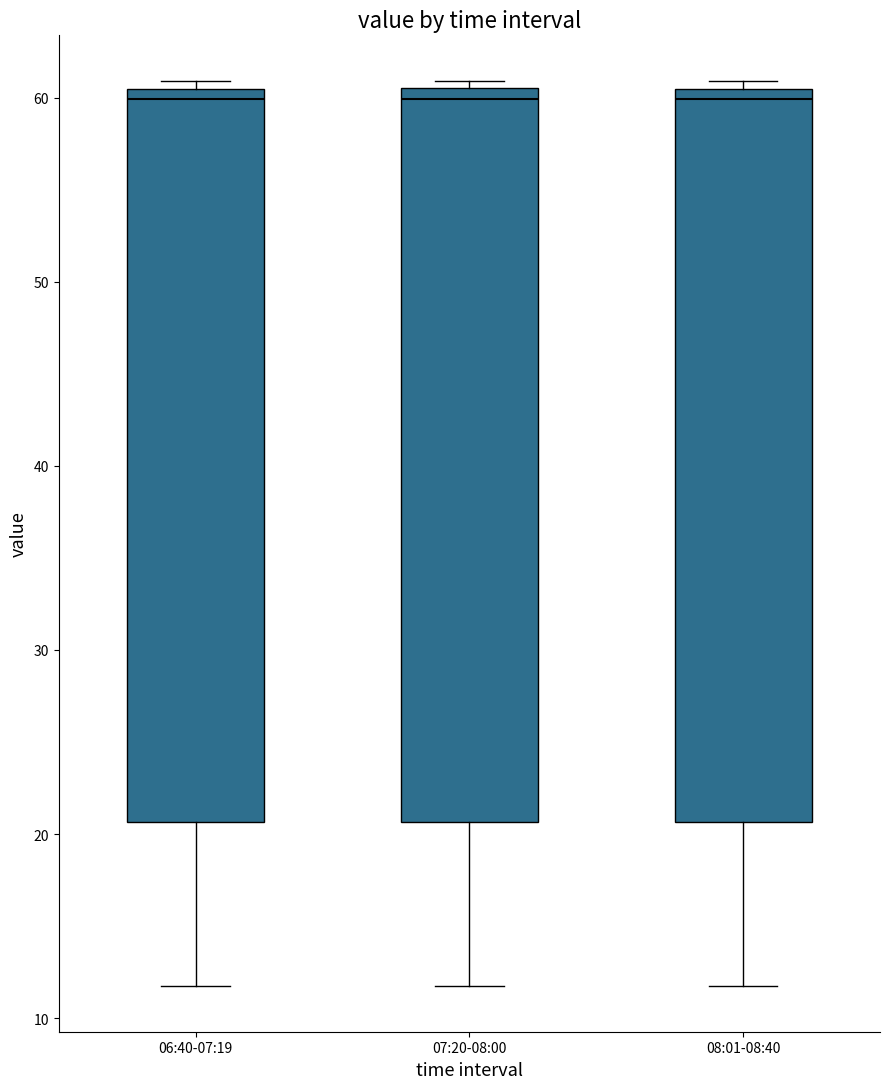

Reading left to right, read every box against the y-axis: the position of its median line, the range the box covers, and the ends of its whiskers. The values are not printed on the chart, so give them approximately, as read against the axis.

06:40-07:19: median 60 (just below the box's upper edge), box 21 to 60, whiskers 12 to 61
07:20-08:00: median 60, box 21 to 61, whiskers 12 to 61 (just above the box's upper edge)
08:01-08:40: median 60, box 21 to 61, whiskers 12 to 61 (just above the box's upper edge)